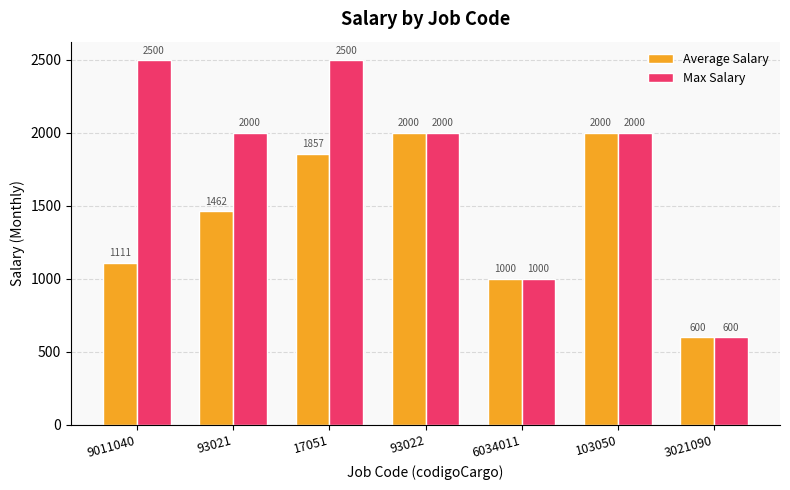

Where does the Max Salary series first go above 2000?

9011040